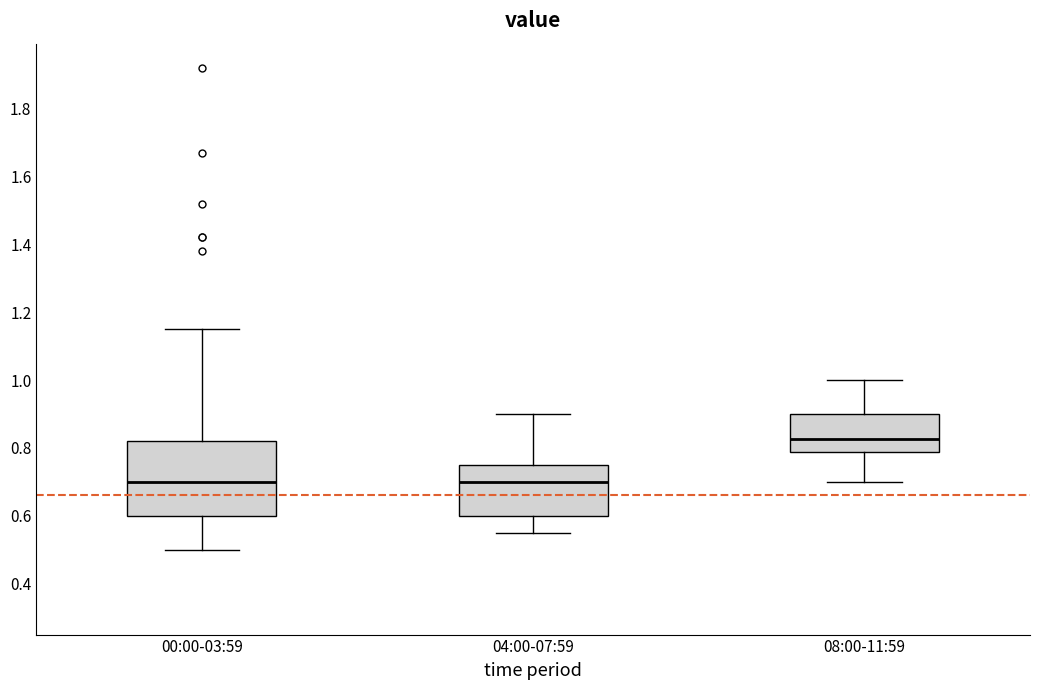

Reading left to right, read every box against the y-axis: the position of its median line, the range the box covers, and the ends of its whiskers. The values are not printed on the chart, so give them approximately, as read against the axis.

00:00-03:59: median 0.70, box 0.60 to 0.82, whiskers 0.50 to 1.16
04:00-07:59: median 0.70, box 0.60 to 0.76, whiskers 0.56 to 0.90
08:00-11:59: median 0.82, box 0.78 to 0.90, whiskers 0.70 to 1.00